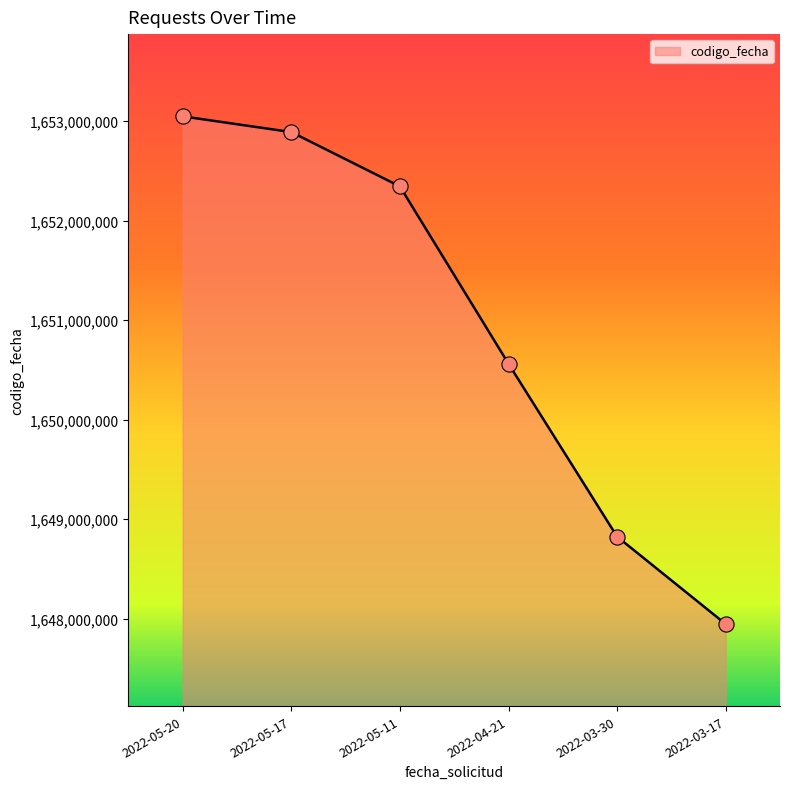

What is the change in value from 2022-05-20 to 2022-03-17?

-5103220